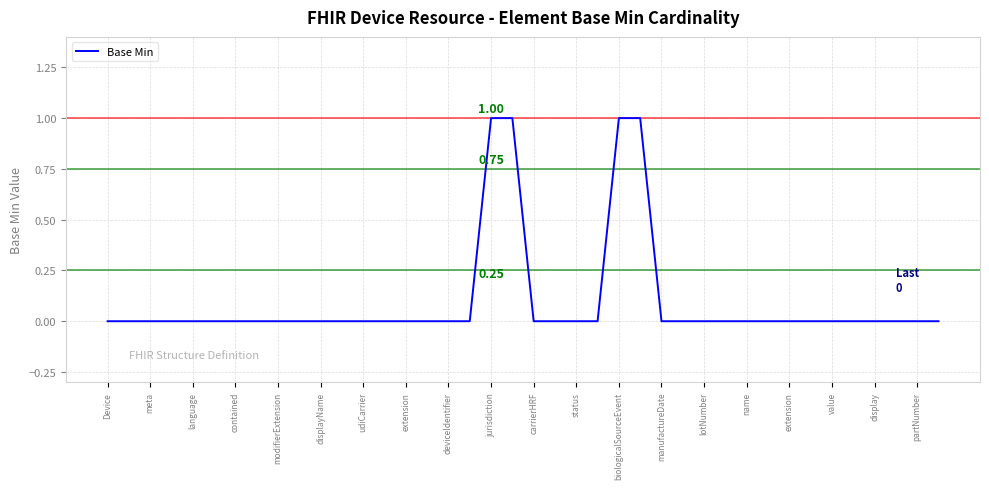

Is this an area chart (filled region under the line)?

No